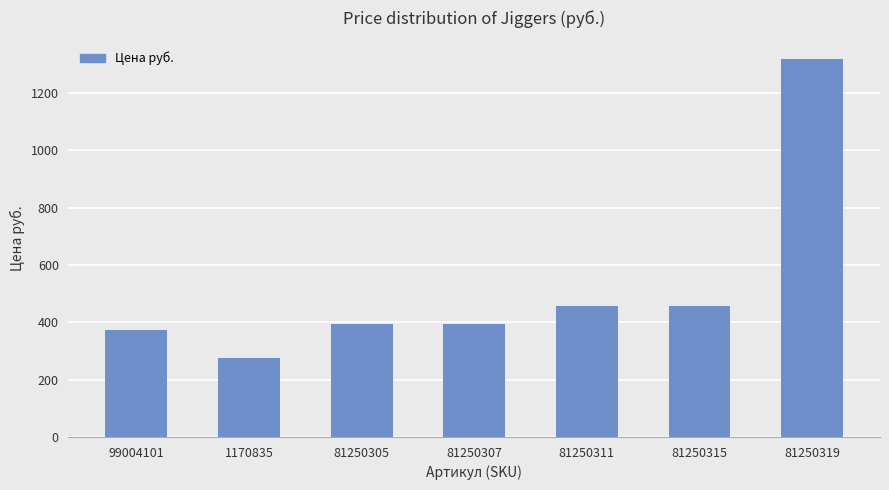

Are the bars horizontal?

No